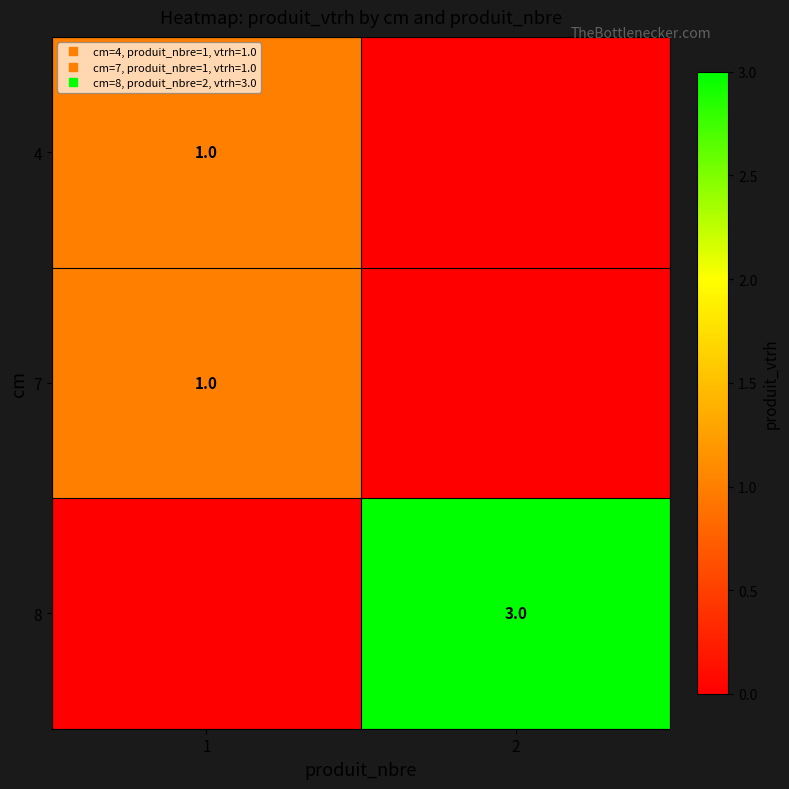

Which category has the highest value across all series?

2